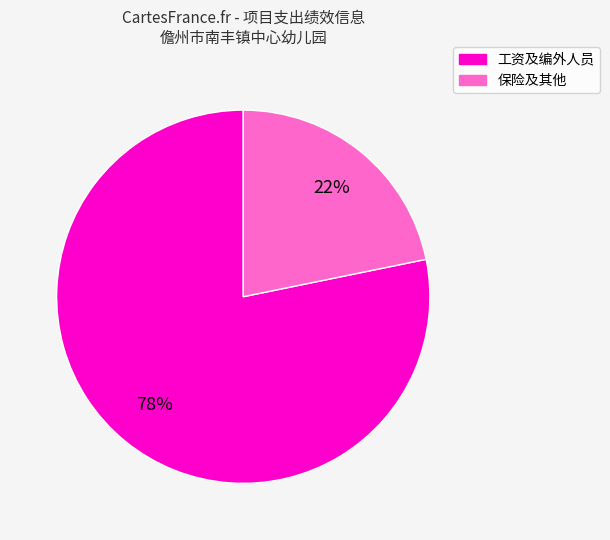

Is there any slice that represents more than half of the pie?

Yes